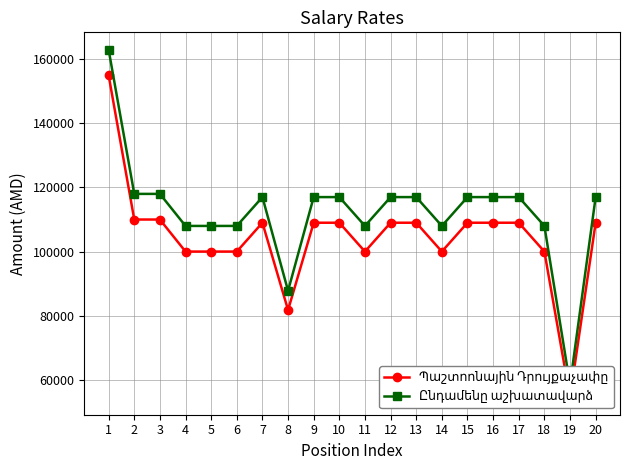

True or false: Պաշտոոնային Դրույքաչափը and Ընդամենը աշխատավարձ intersect in this chart.

False